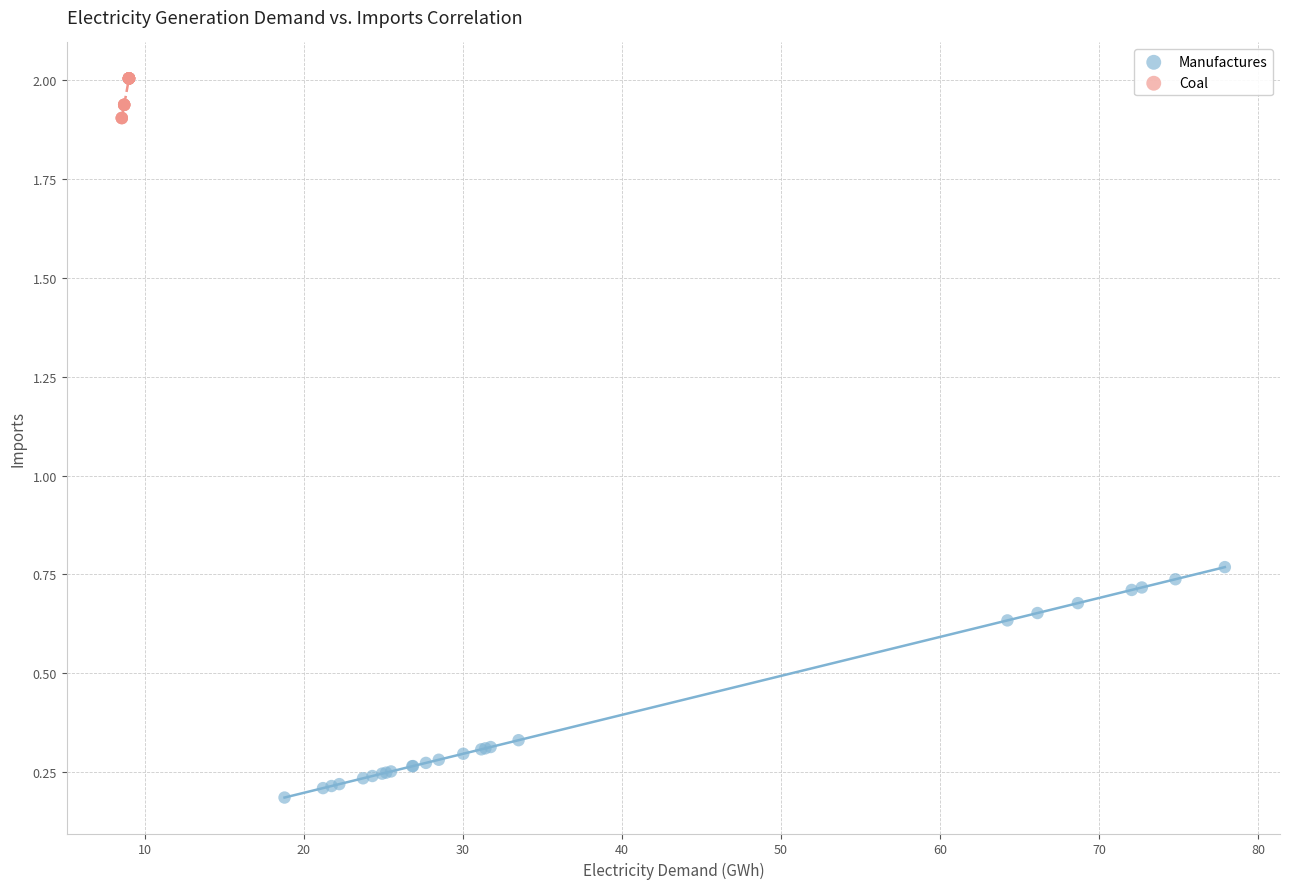

What are all the series names shown in the legend?

Manufactures, Coal